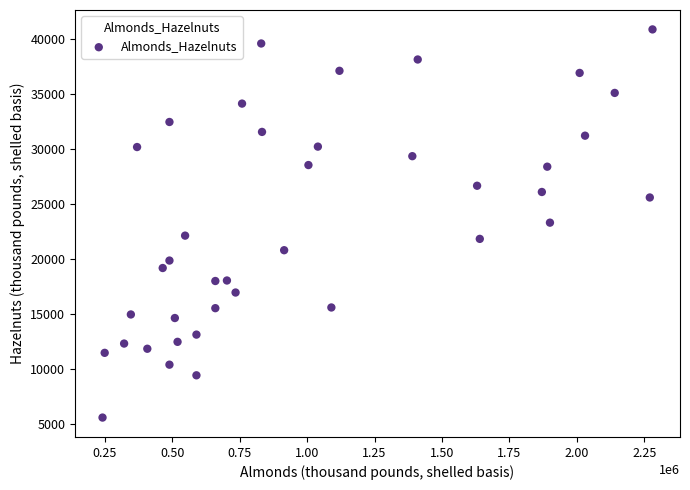

What is the range of Y values (max minus min)?

35288.0